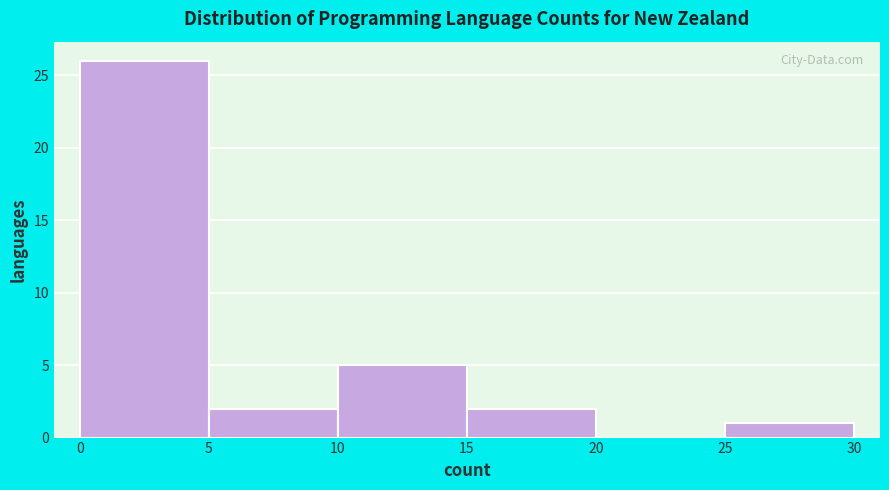

How tall is the bar that spans 5 to 10 on the x-axis? The values are not printed on the chart, so give them approximately, as read against the axis.

2